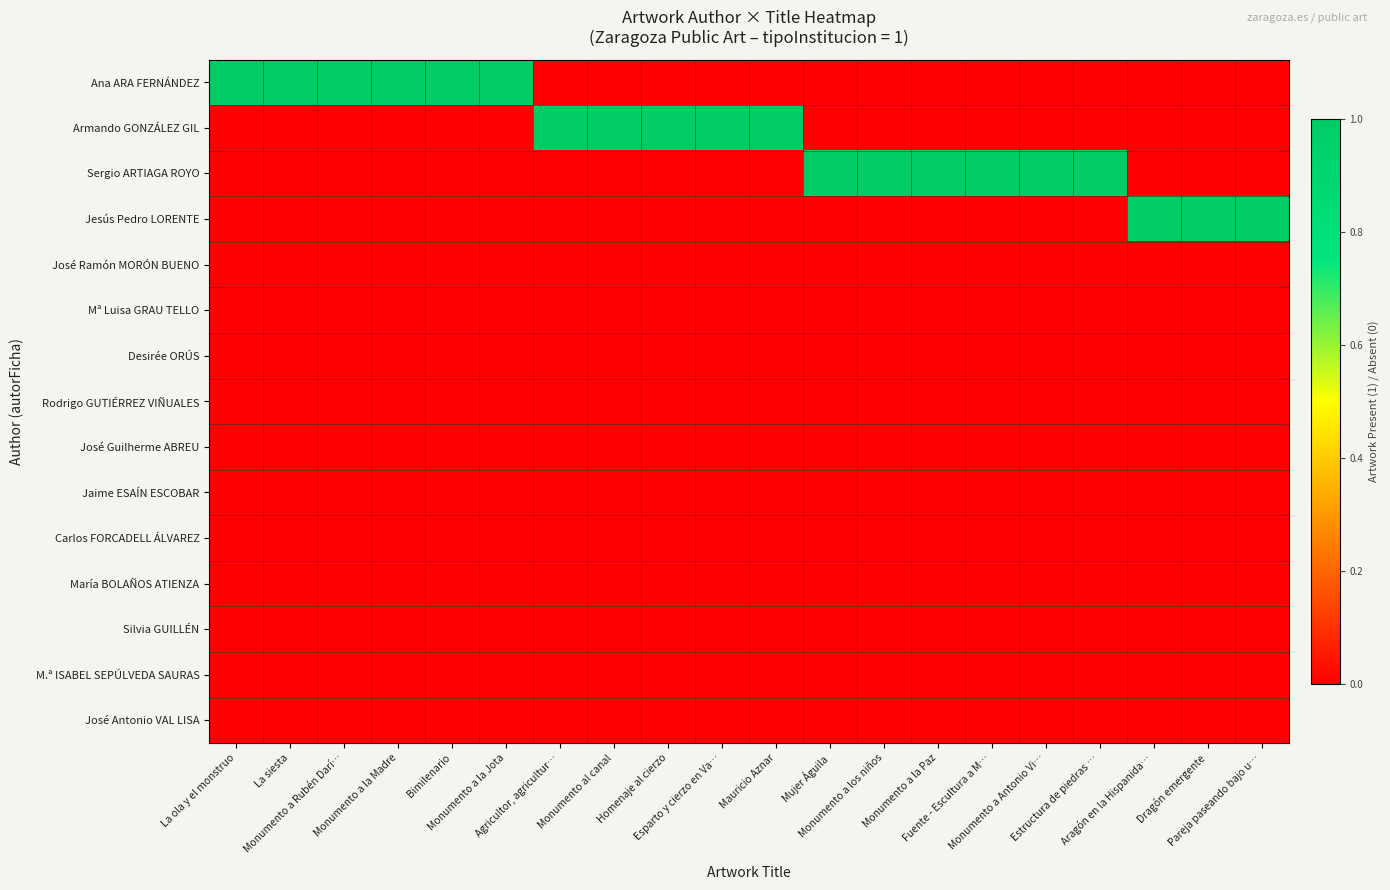

Rank the series at Monumento a Antonio Vi… from highest to lowest value.

Sergio ARTIAGA ROYO, Ana ARA FERNÁNDEZ, Armando GONZÁLEZ GIL, Jesús Pedro LORENTE, José Ramón MORÓN BUENO, Mª Luisa GRAU TELLO, Desirée ORÚS, Rodrigo GUTIÉRREZ VIÑUALES, José Guilherme ABREU, Jaime ESAÍN ESCOBAR, Carlos FORCADELL ÁLVAREZ, María BOLAÑOS ATIENZA, Silvia GUILLÉN, M.ª ISABEL SEPÚLVEDA SAURAS, José Antonio VAL LISA